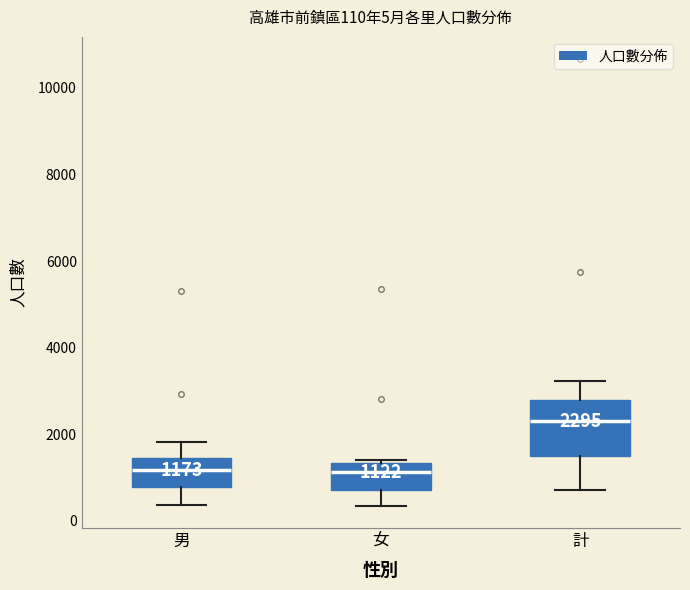

Comparing the boxes themselves (not the whiskers), which one is the tallest?

計